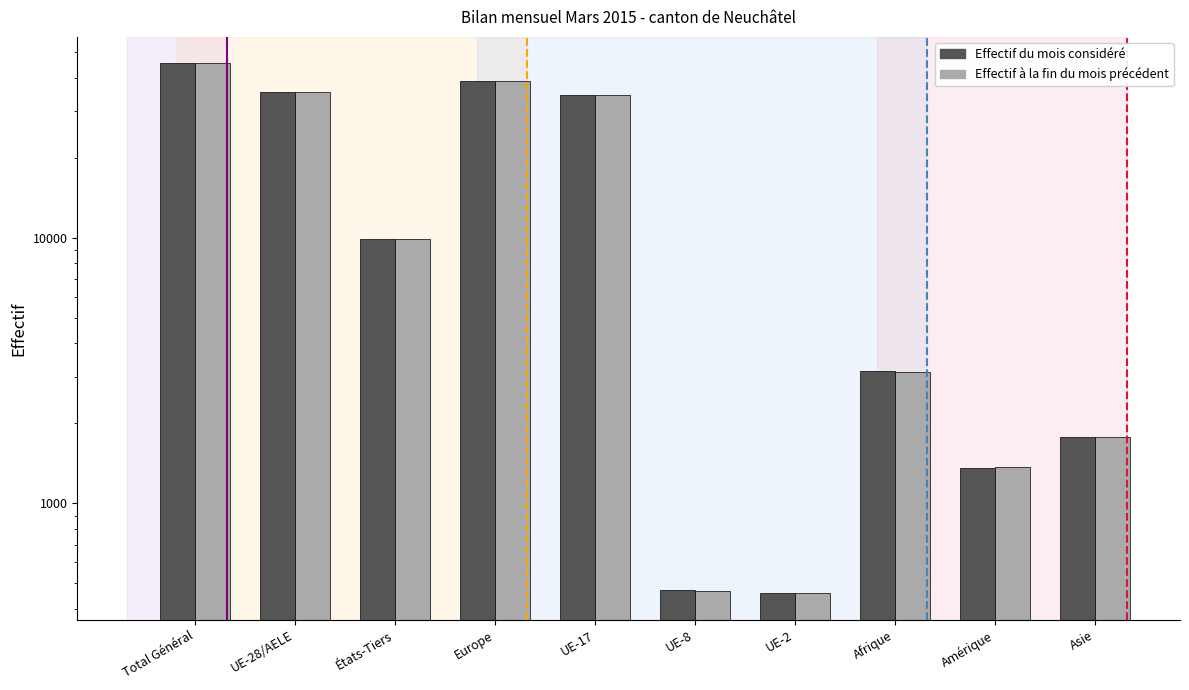

What are all the series names shown in the legend?

Effectif du mois considéré, Effectif à la fin du mois précédent